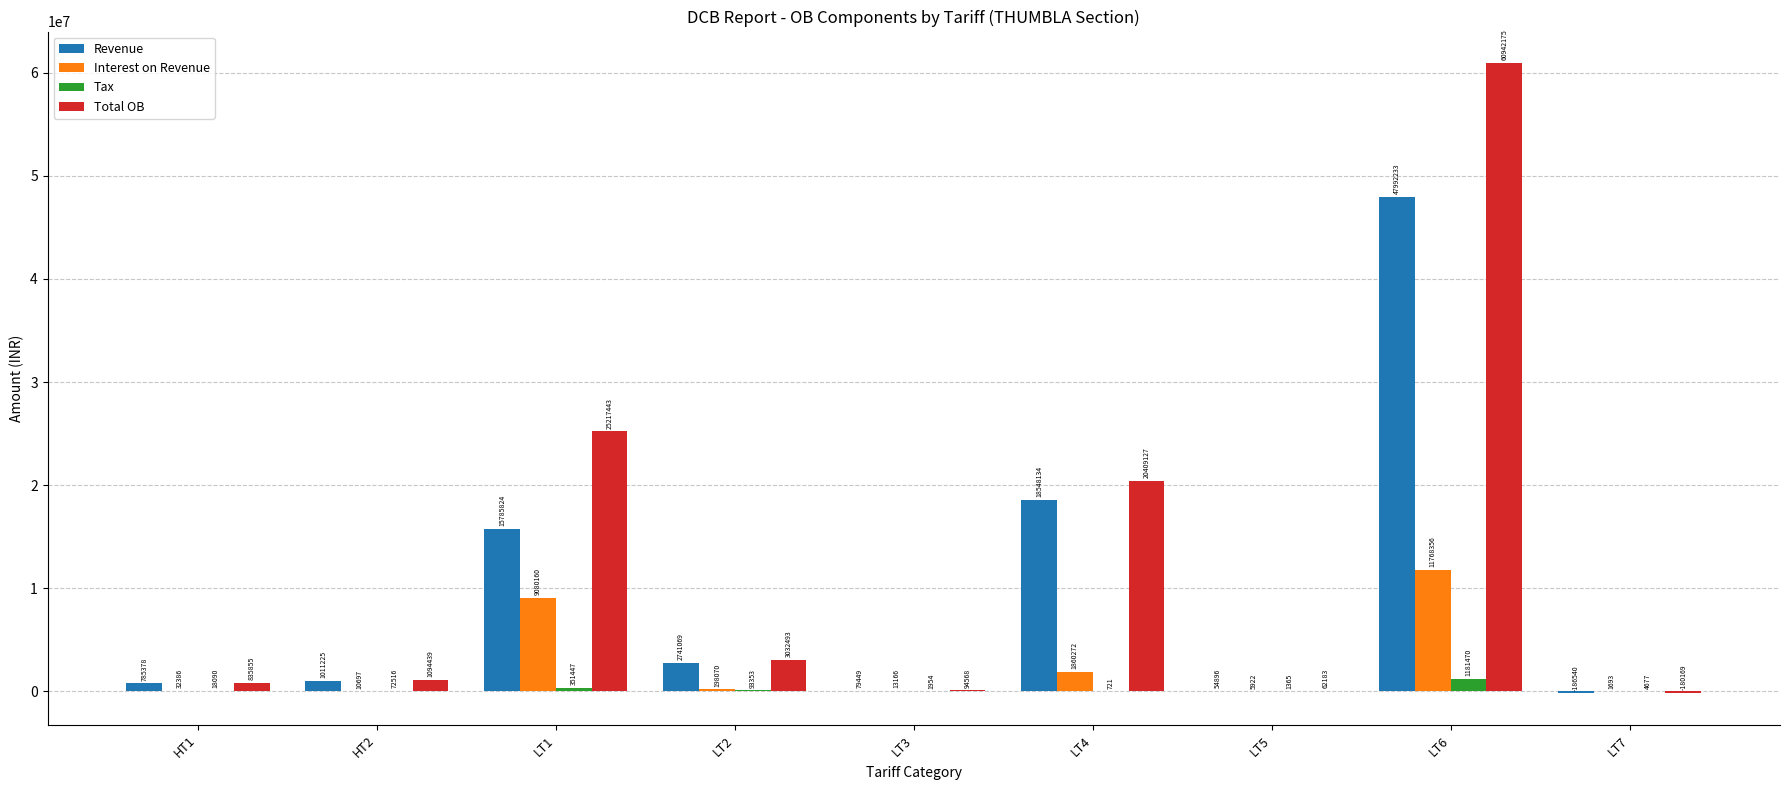

Is the value of Revenue at HT1 greater than the value of Total OB at LT4?

No